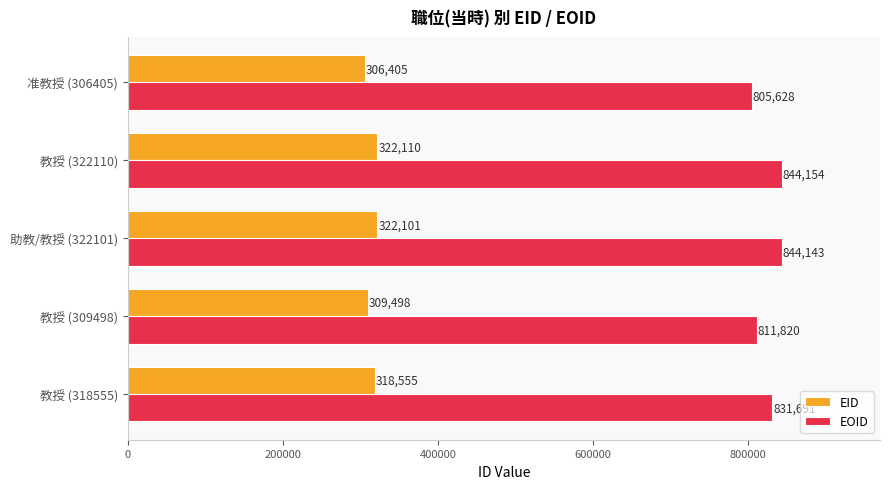

Rank the series by their maximum value, from lowest to highest.

EID, EOID